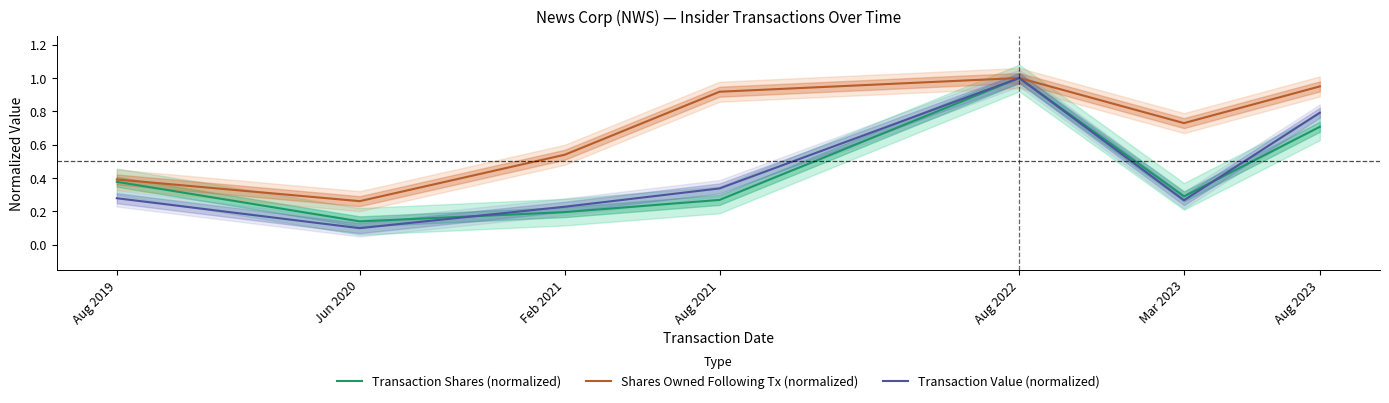

Which series changed the most between Aug 2019 and Aug 2022?

Transaction Value (normalized)